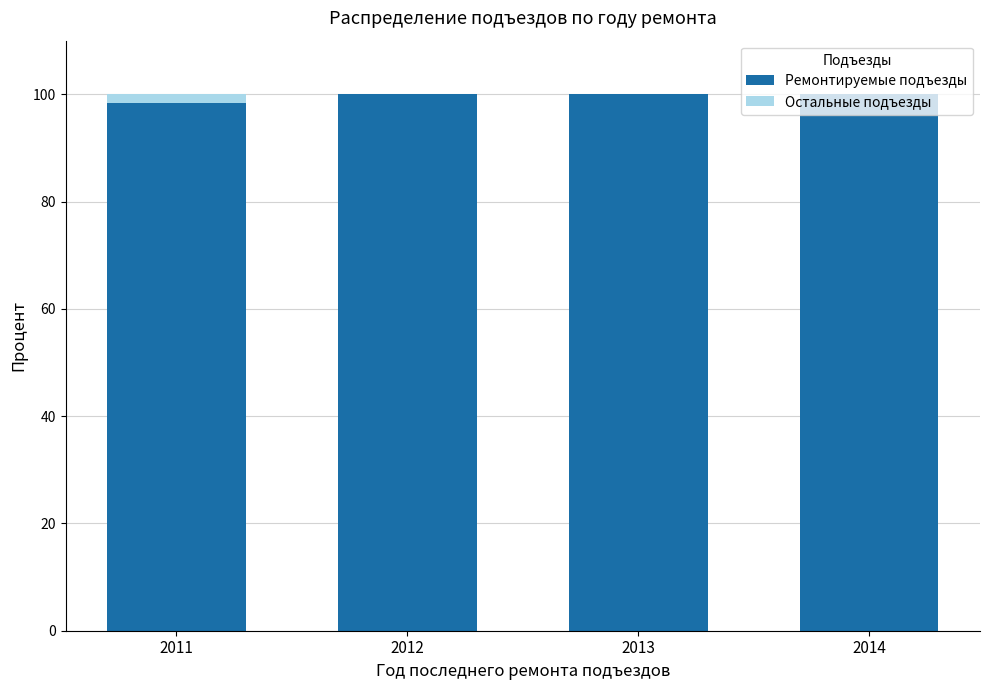

The value of Ремонтируемые подъезды at 2011 is 98.4. True or false?

True